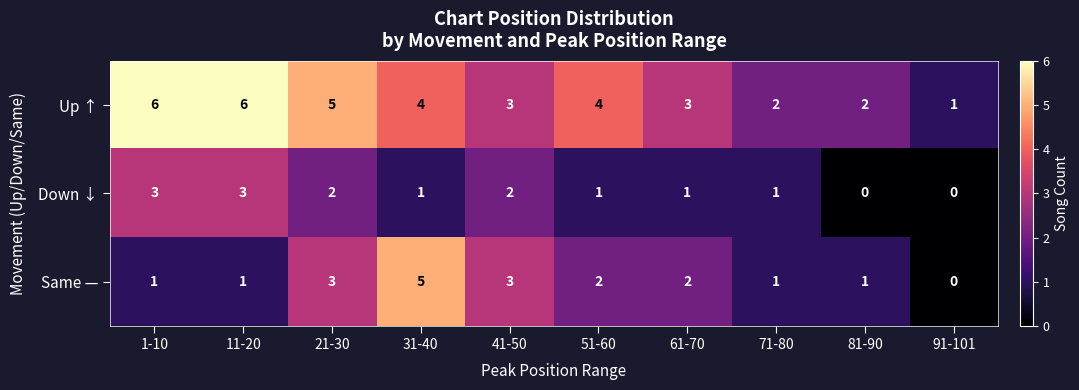

True or false: Up ↑ has a value of 4 at 11-20.

False